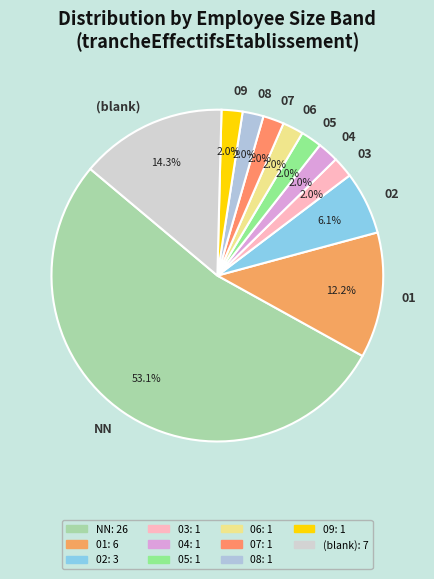

What is the largest slice in the pie chart?

NN